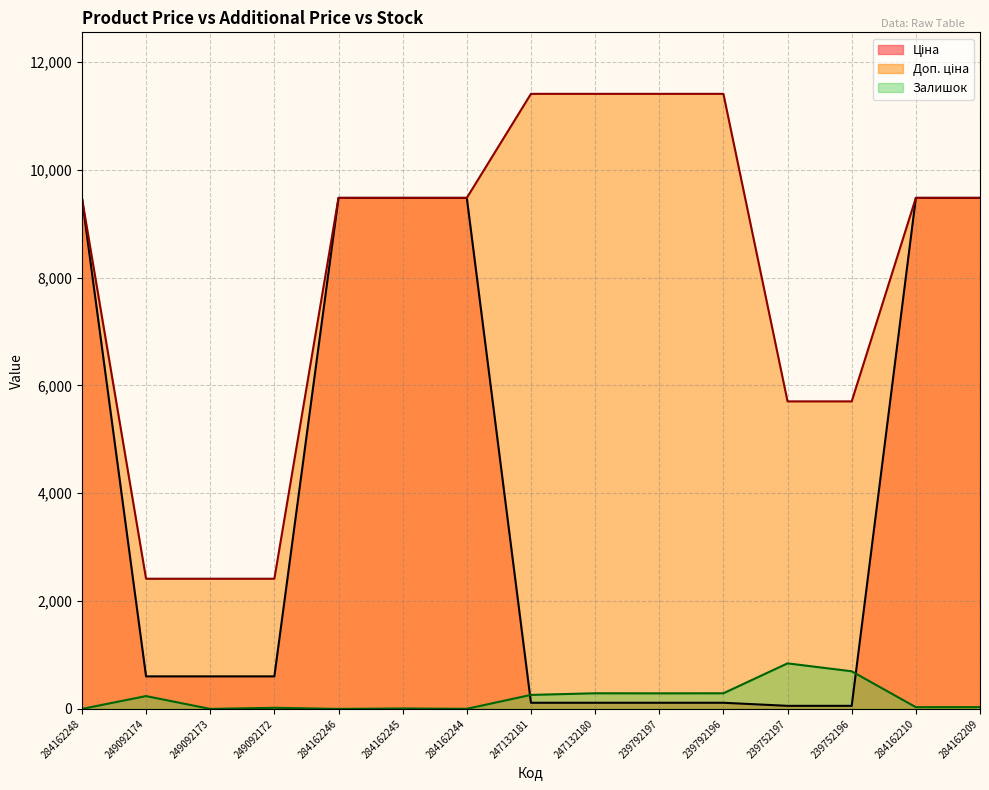

True or false: Доп. ціна and Залишок cross at least once.

False